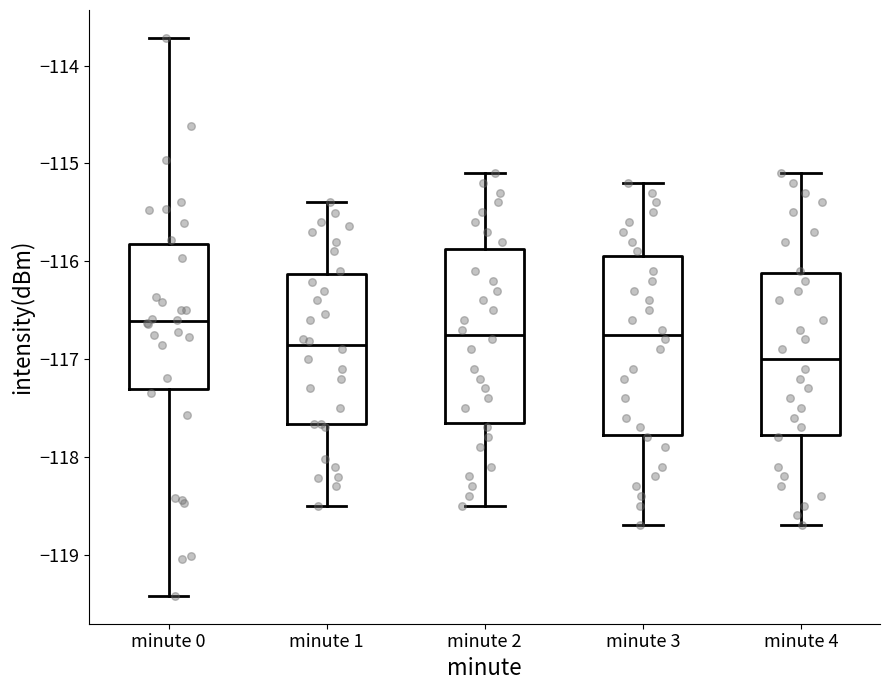

Reading left to right, read every box against the y-axis: the position of its median line, the range the box covers, and the ends of its whiskers. The values are not printed on the chart, so give them approximately, as read against the axis.

minute 0: median -116.6, box -117.3 to -115.8, whiskers -119.4 to -113.7
minute 1: median -116.9, box -117.7 to -116.1, whiskers -118.5 to -115.4
minute 2: median -116.7, box -117.6 to -115.9, whiskers -118.5 to -115.1
minute 3: median -116.7, box -117.8 to -115.9, whiskers -118.7 to -115.2
minute 4: median -117.0, box -117.8 to -116.1, whiskers -118.7 to -115.1